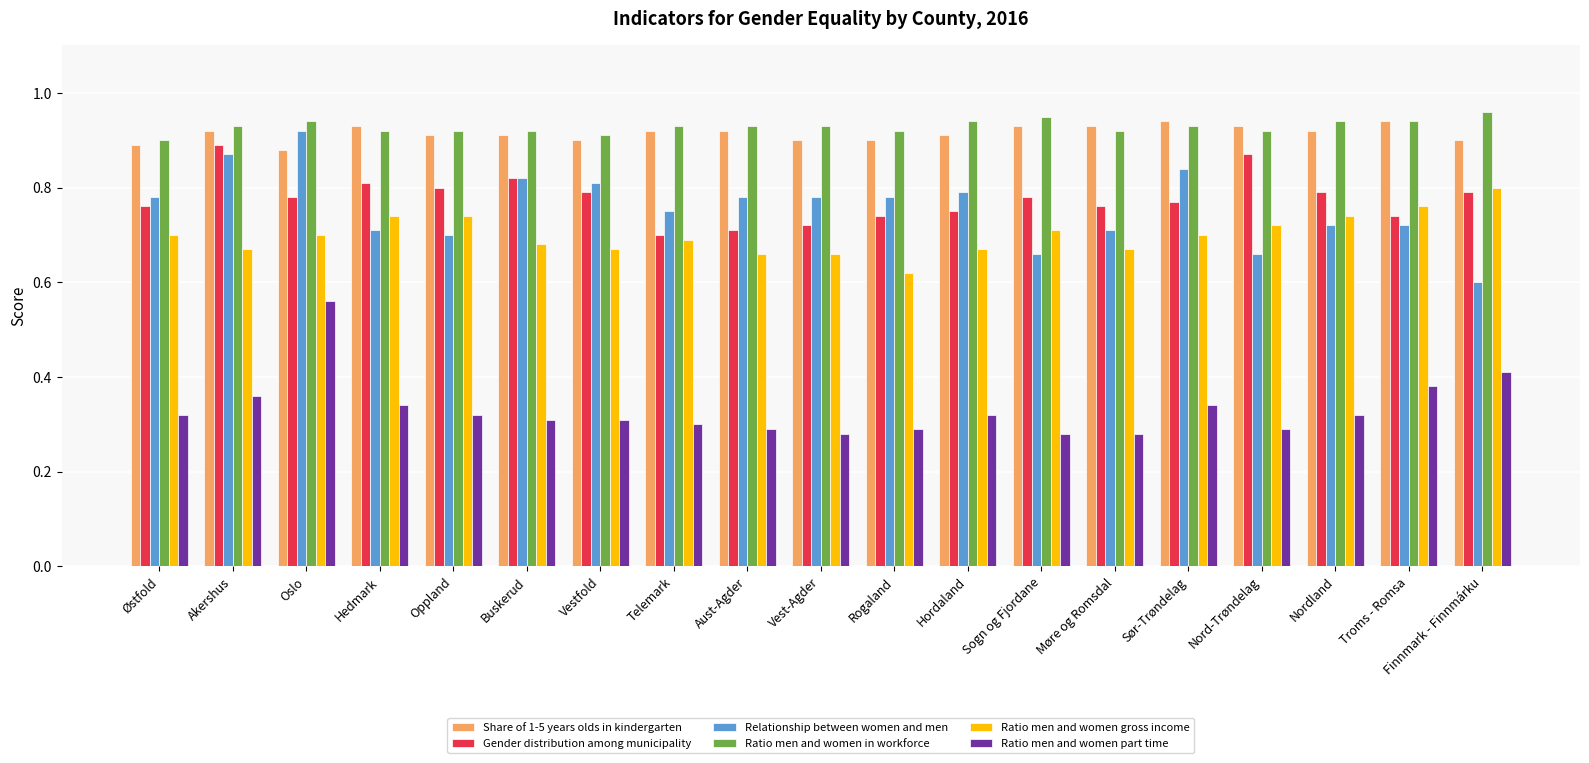

At which label does Relationship between women and men reach its minimum?

Finnmark - Finnmárku